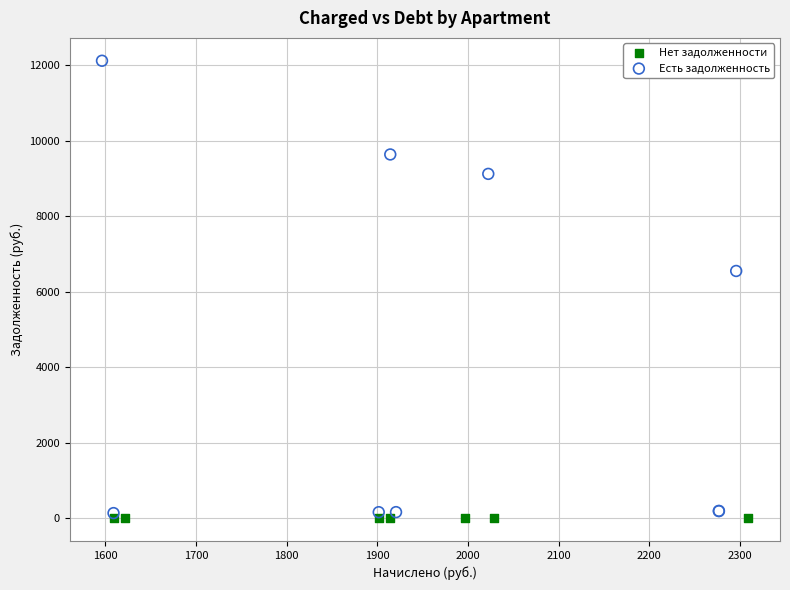

Which series contains the highest Y value?

Есть задолженность